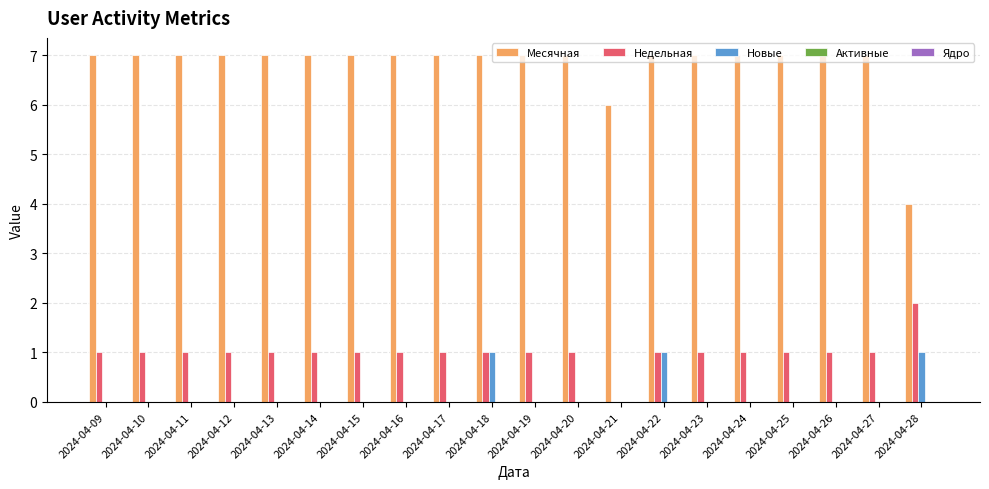

What is the greatest value displayed?

7